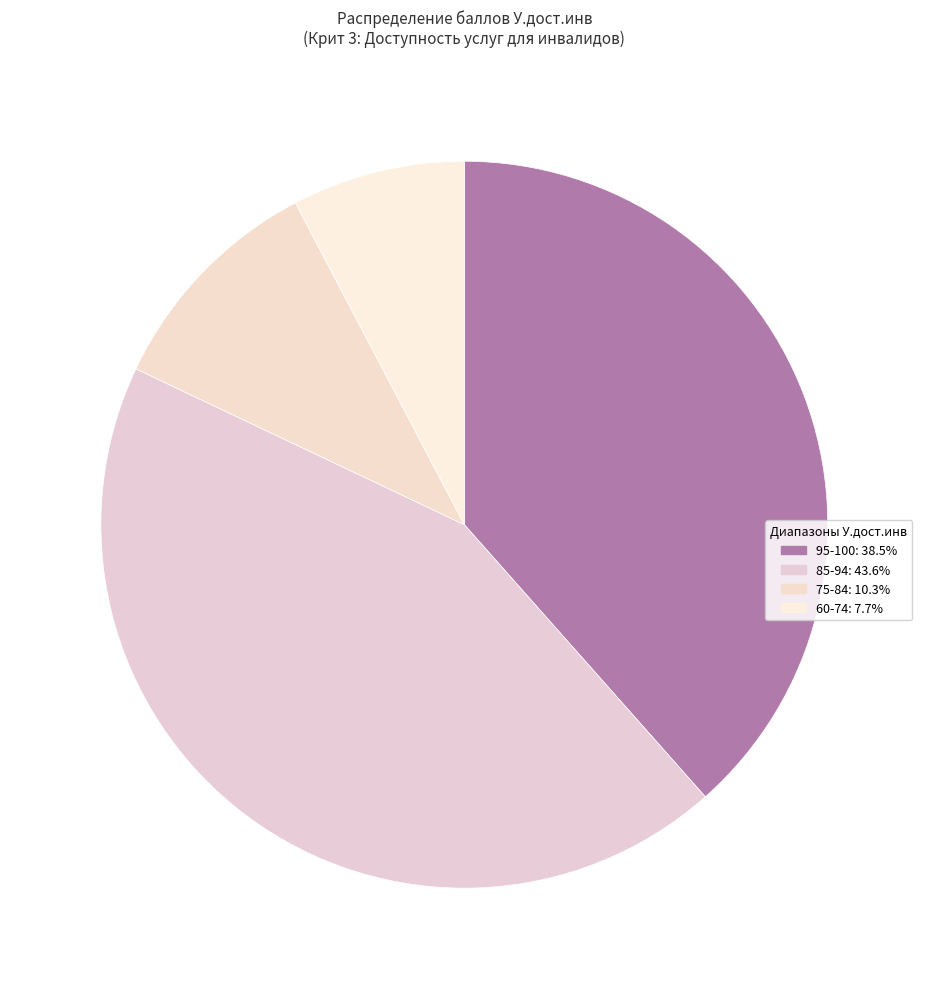

How many slices are in this pie chart?

4